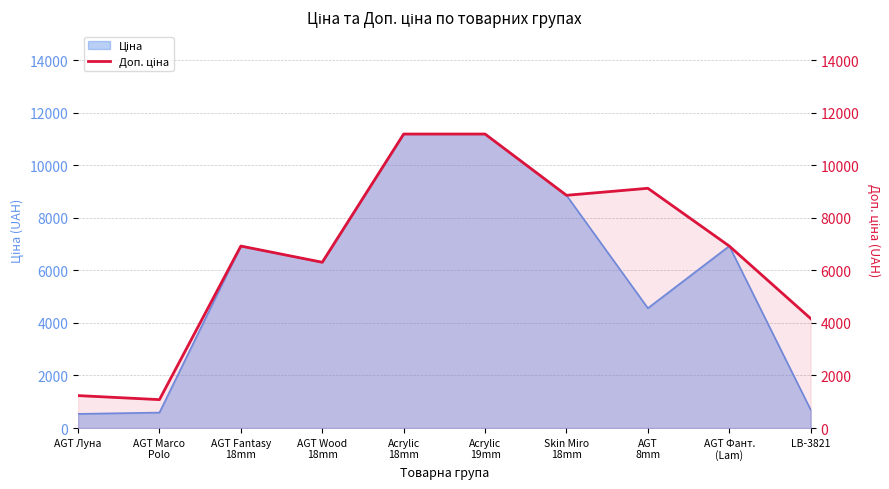

What value does the data have at AGT Фант.
(Lam)?

6925.7